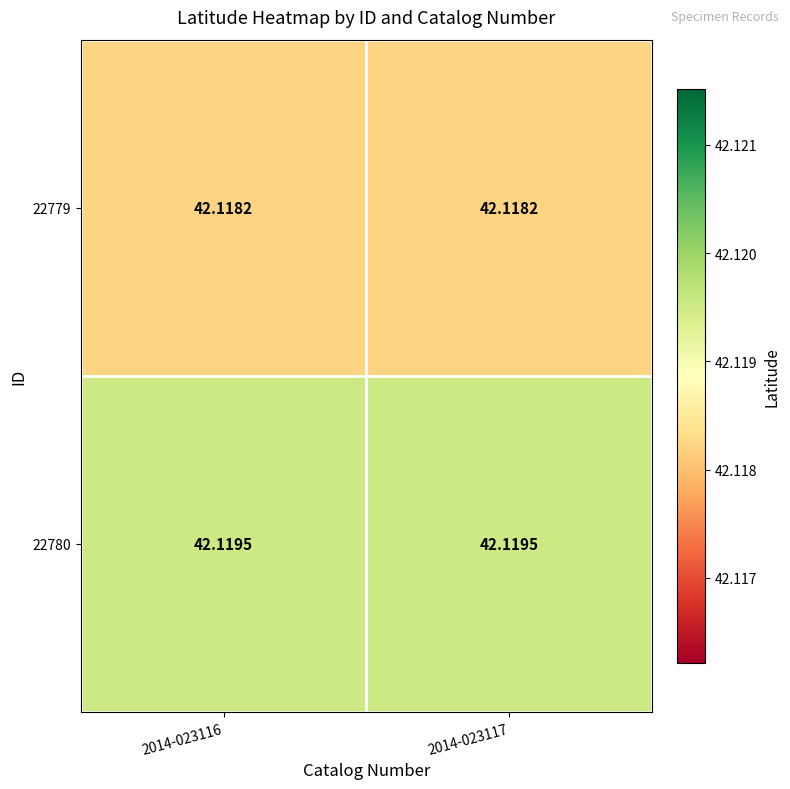

Is the value of 22780 at 2014-023116 greater than the value of 22779 at 2014-023116?

Yes